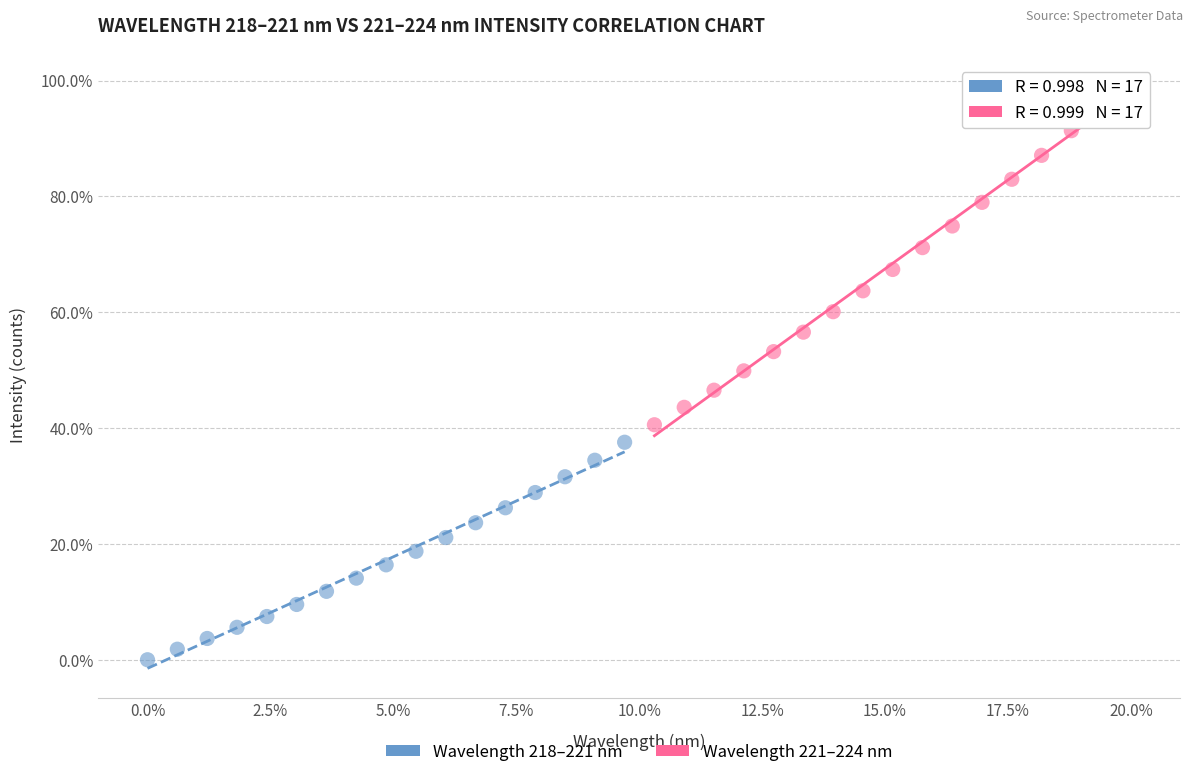

Which series reaches the maximum Y coordinate?

Wavelength 221–224 nm